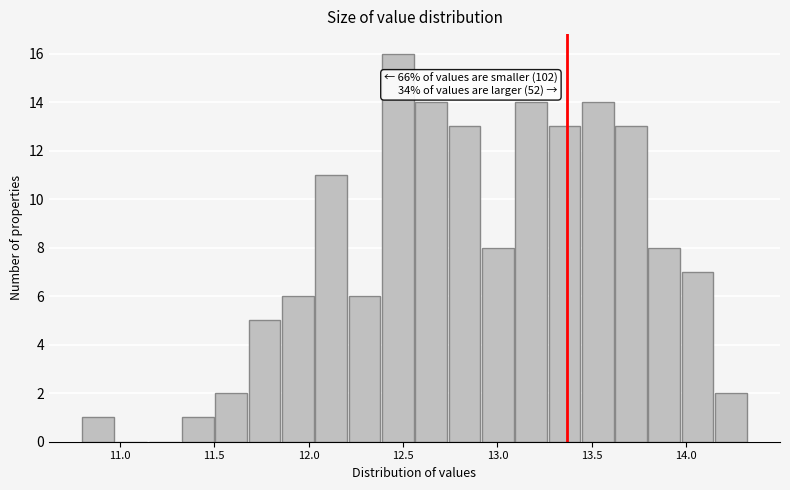

Read against the x-axis, roughly where is the centre of the tallest bar?

12.45